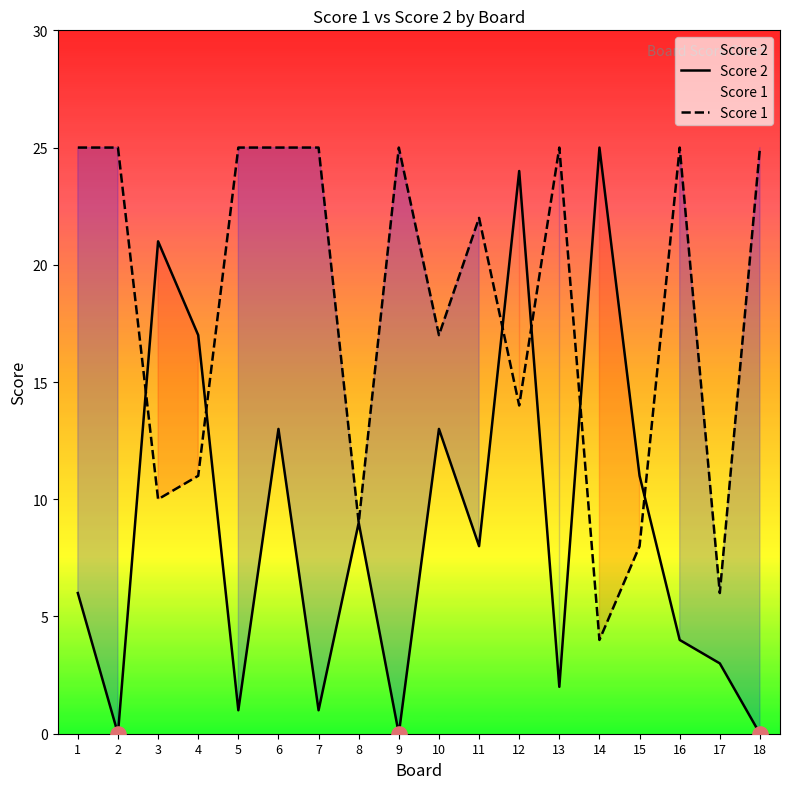

At how many categories does at least one series exceed 16?

15